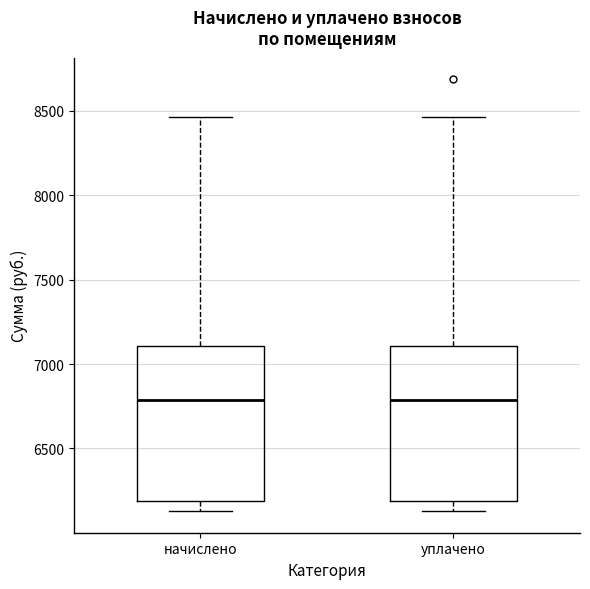

Reading left to right, read every box against the y-axis: the position of its median line, the range the box covers, and the ends of its whiskers. The values are not printed on the chart, so give them approximately, as read against the axis.

начислено: median 6800, box 6200 to 7100, whiskers 6150 to 8450
уплачено: median 6800, box 6200 to 7100, whiskers 6150 to 8450